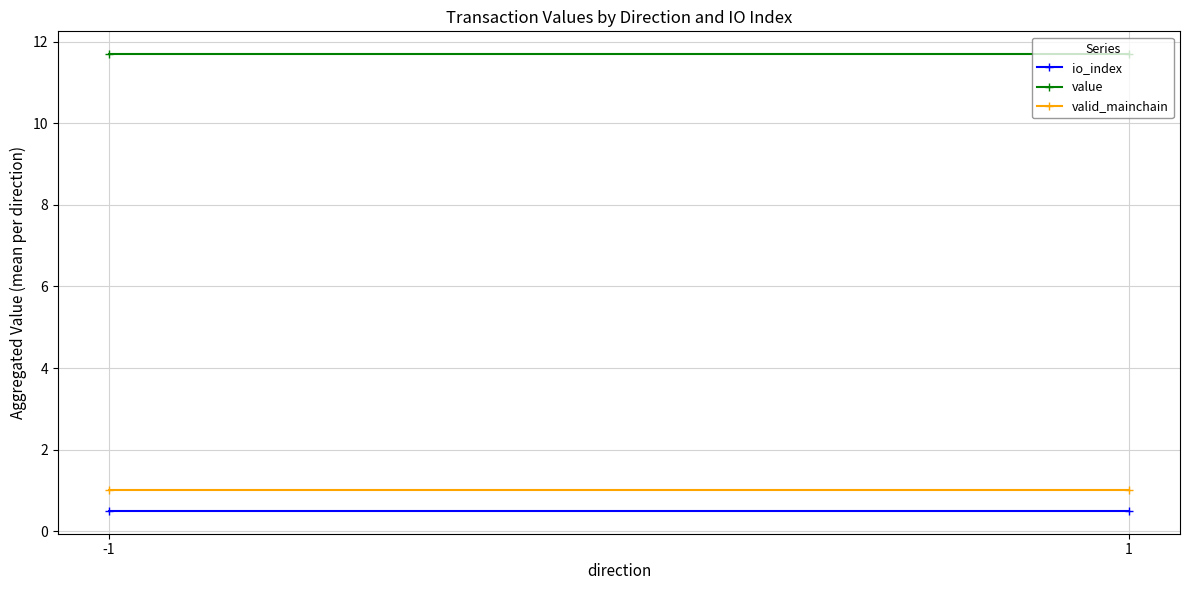

What is the greatest value displayed?

11.7